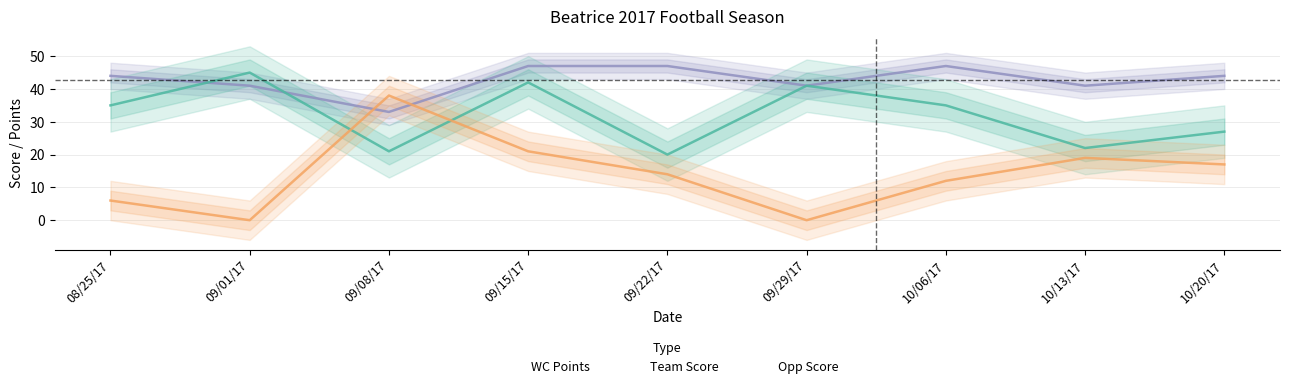

List the labels in order of Opp Score value, largest first.

09/08/17, 09/15/17, 10/13/17, 10/20/17, 09/22/17, 10/06/17, 08/25/17, 09/01/17, 09/29/17